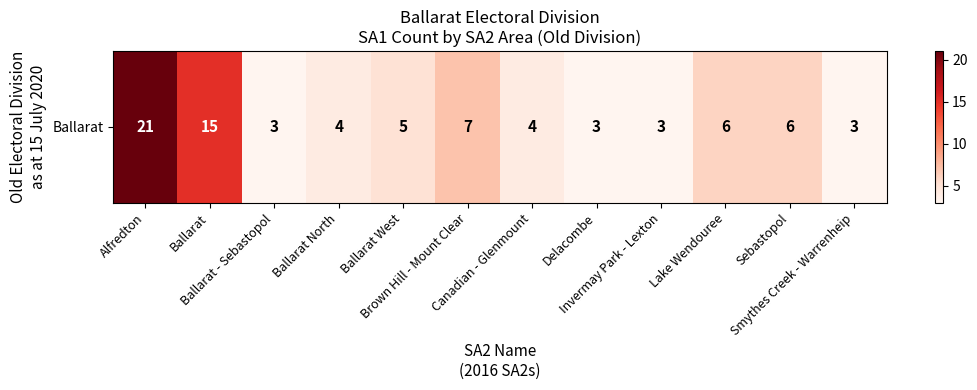

Count the number of data series in this chart.

1